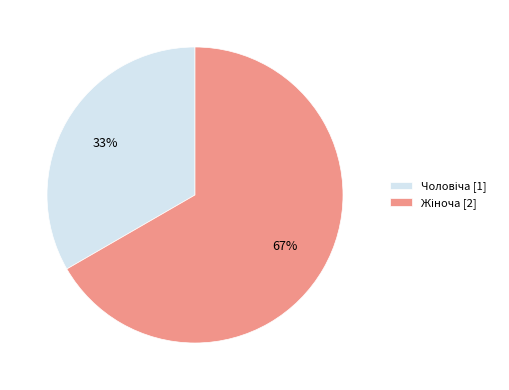

Is there any slice that represents more than half of the pie?

Yes